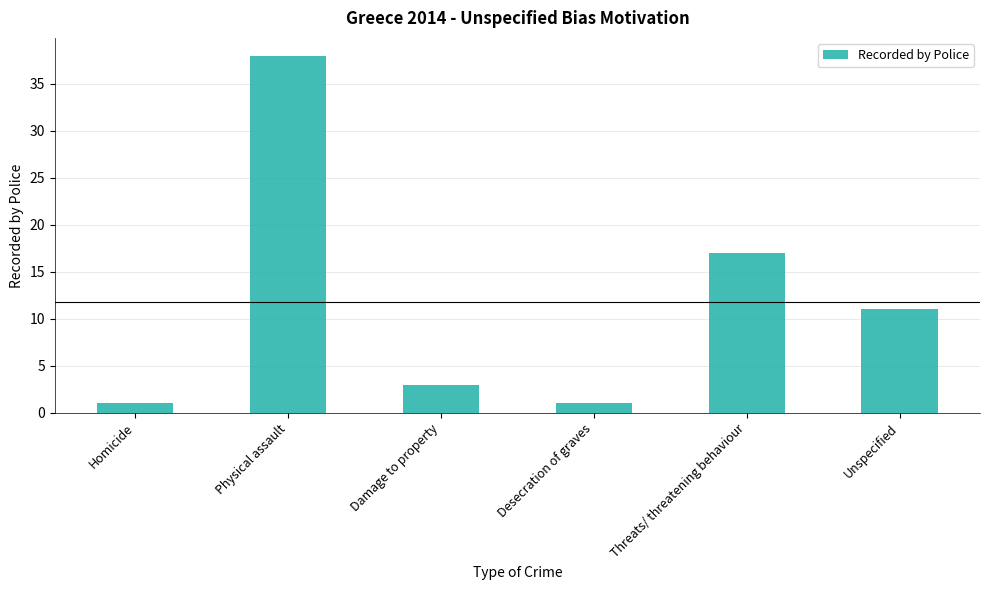

Reading left to right, what are all the values shown in this chart?

Homicide=1	Physical assault=38	Damage to property=3	Desecration of graves=1	Threats/ threatening behaviour=17	Unspecified=11